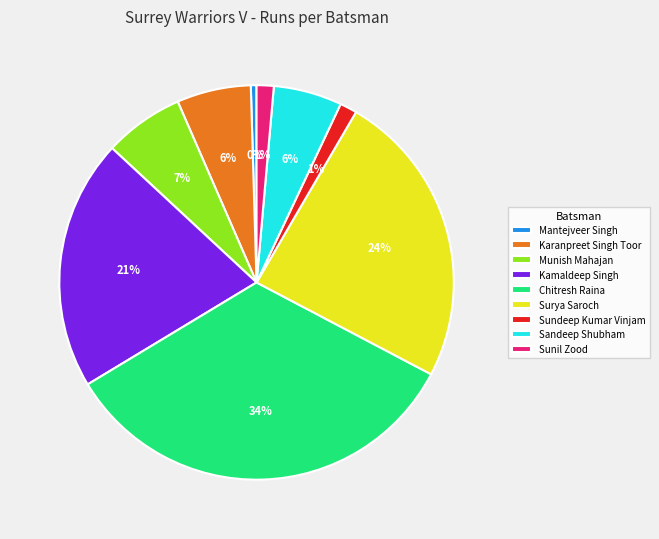

To the nearest percent, what is the difference between the Chitresh Raina and Karanpreet Singh Toor slice percentages?

28%